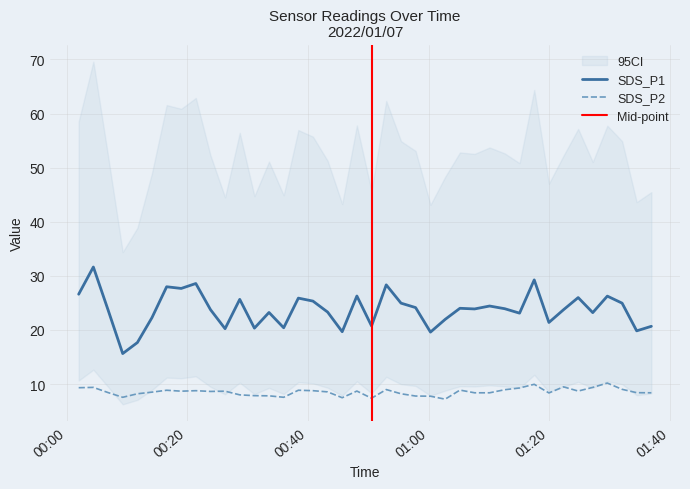

Where does the SDS_P2 series first go above 8?

2022/01/07 00:02:00